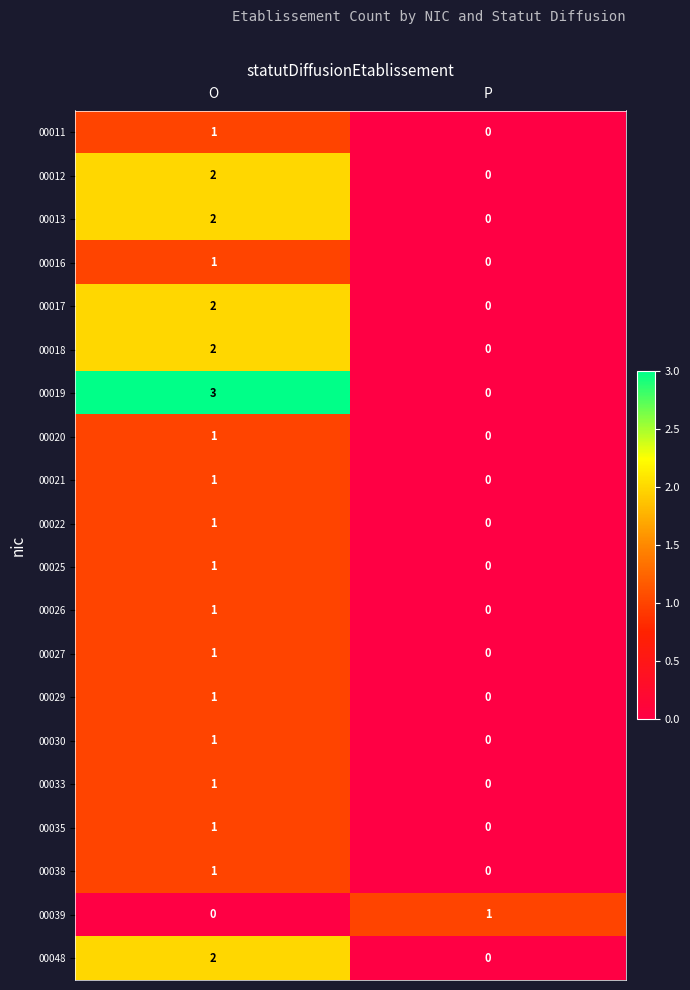

What is the maximum value for 00019?

3